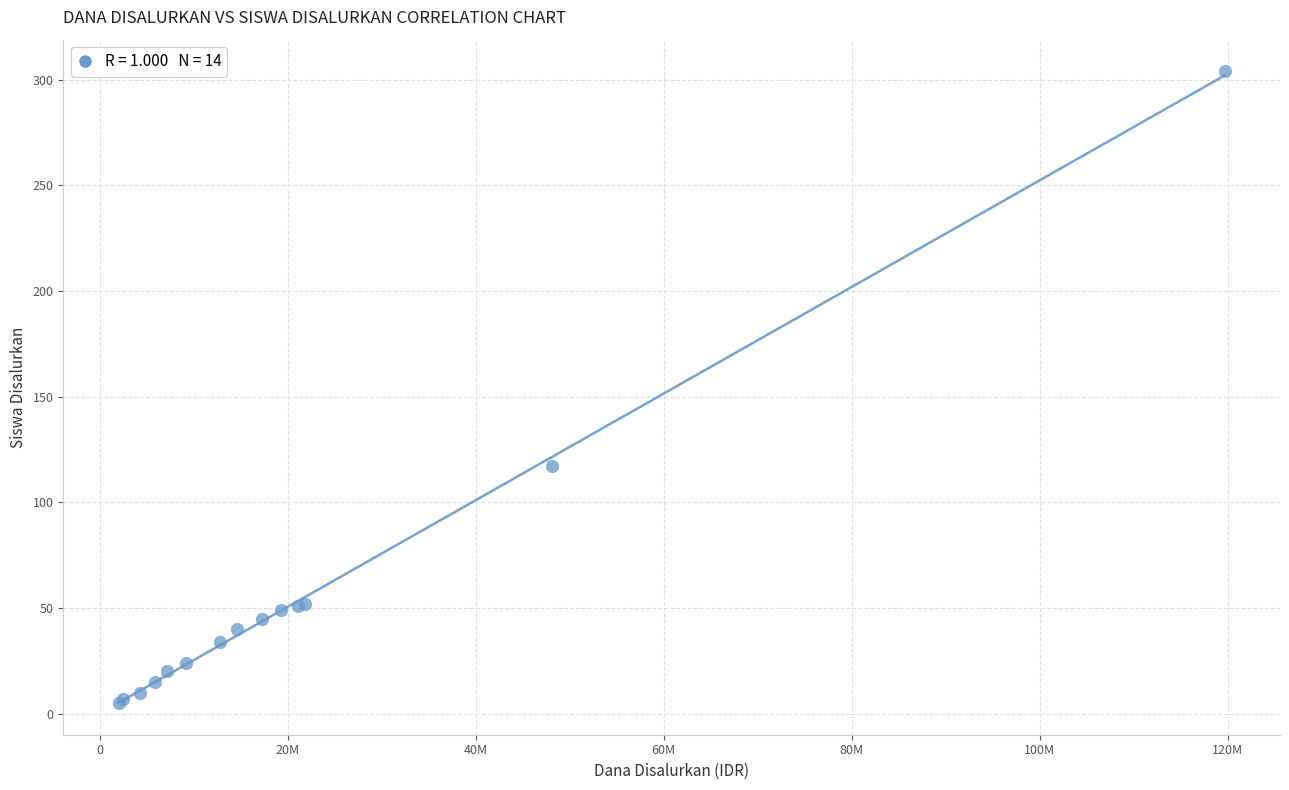

What Y value in the scatter plot is closest to 154?

117